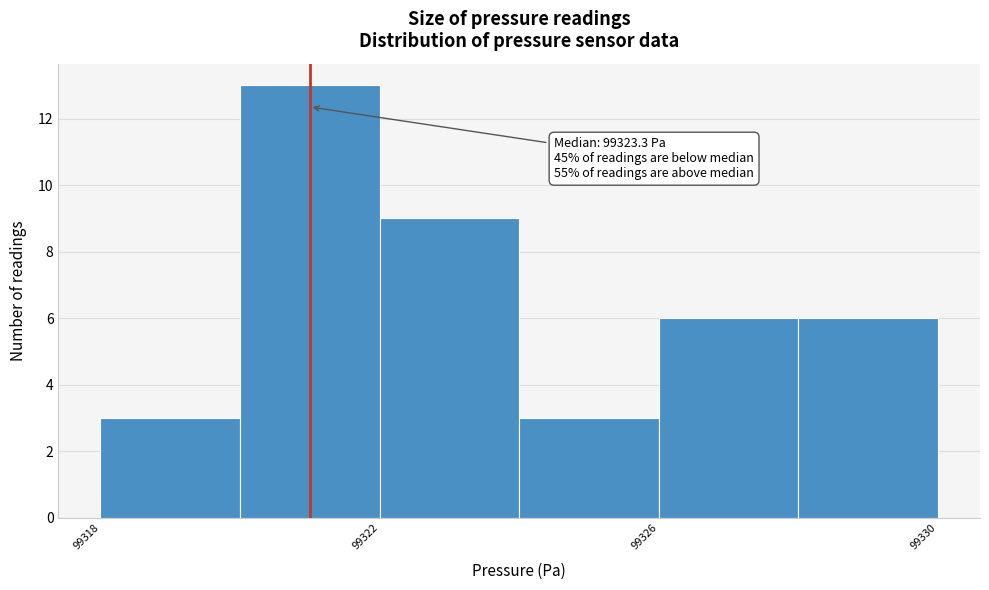

Over which range of the x-axis is the bar tallest?

99320 to 99322